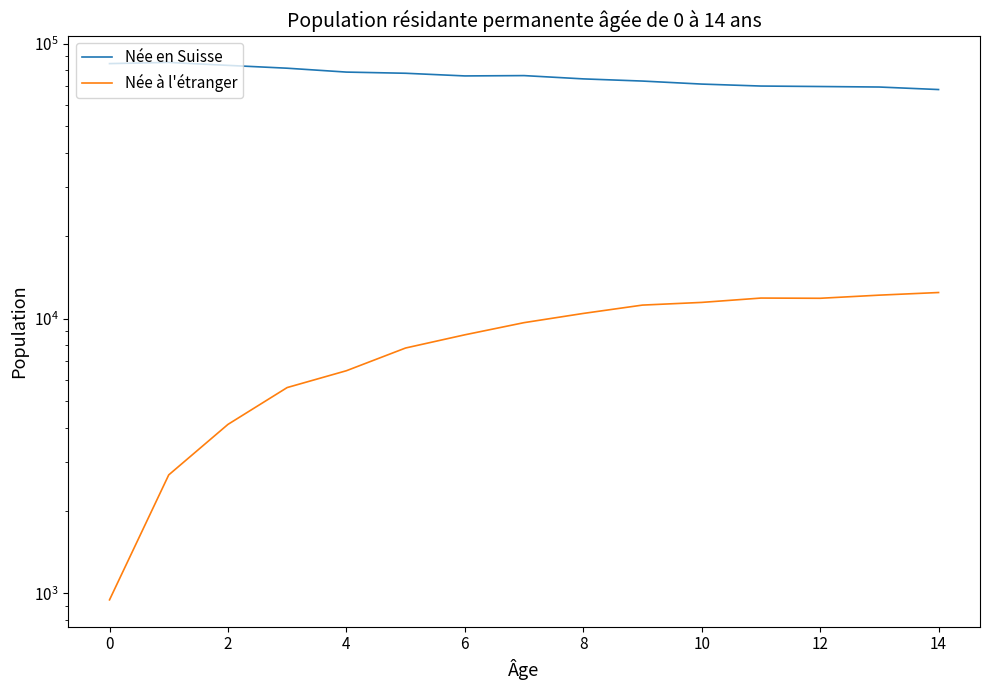

Between 8 and 14, which series saw the biggest shift?

Née en Suisse